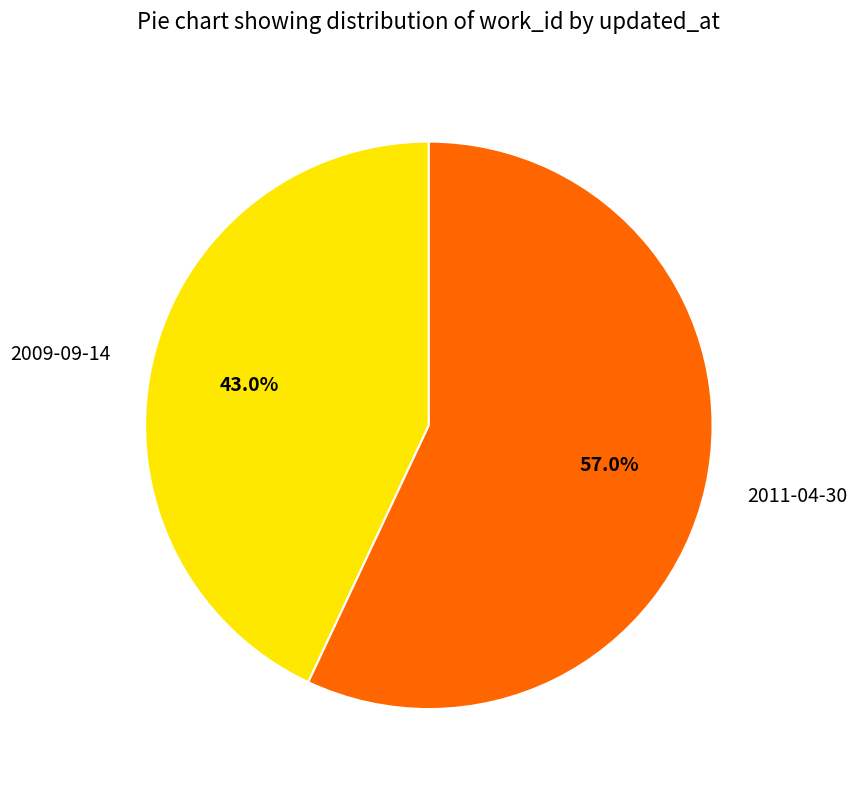

Combined, what portion of the pie is 2011-04-30 and 2009-09-14?

100.0%